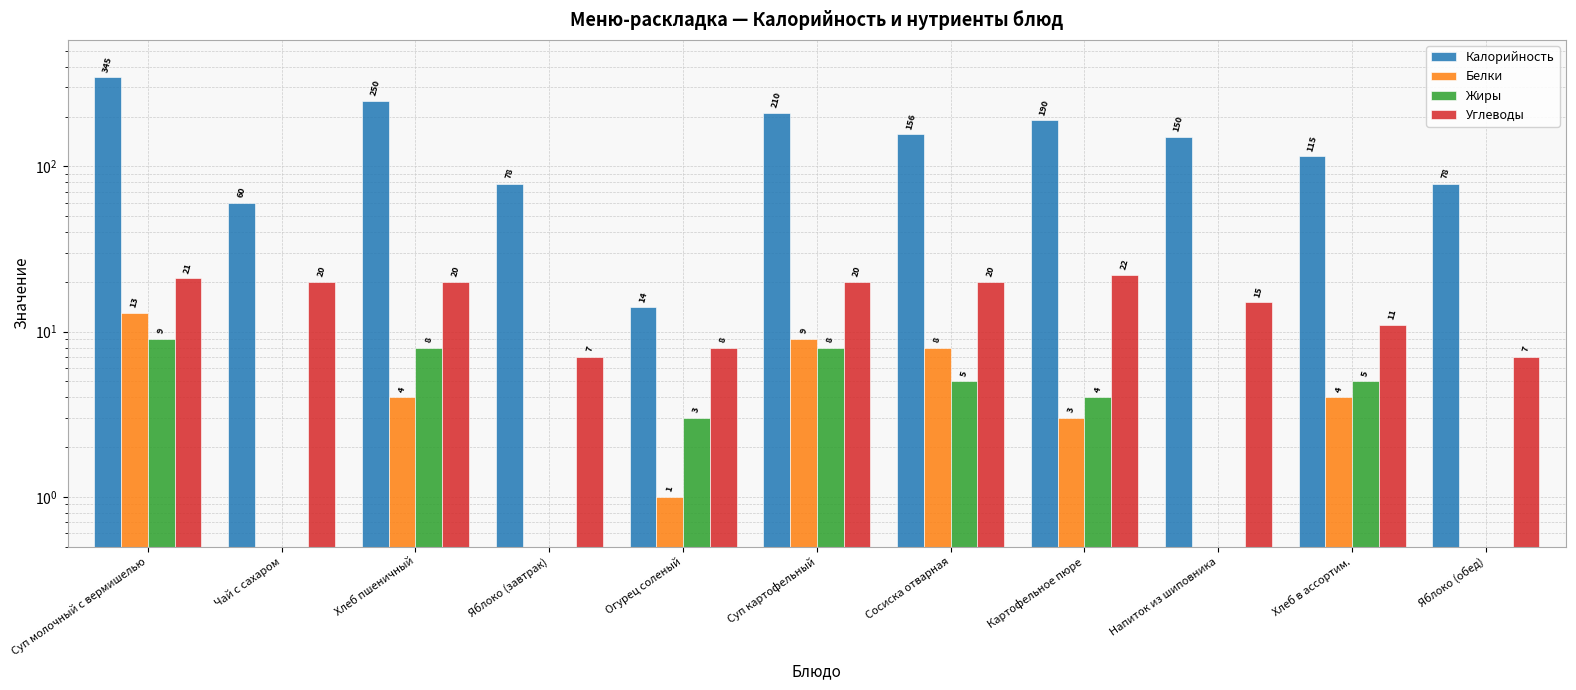

At how many categories does at least one series exceed 41?

10